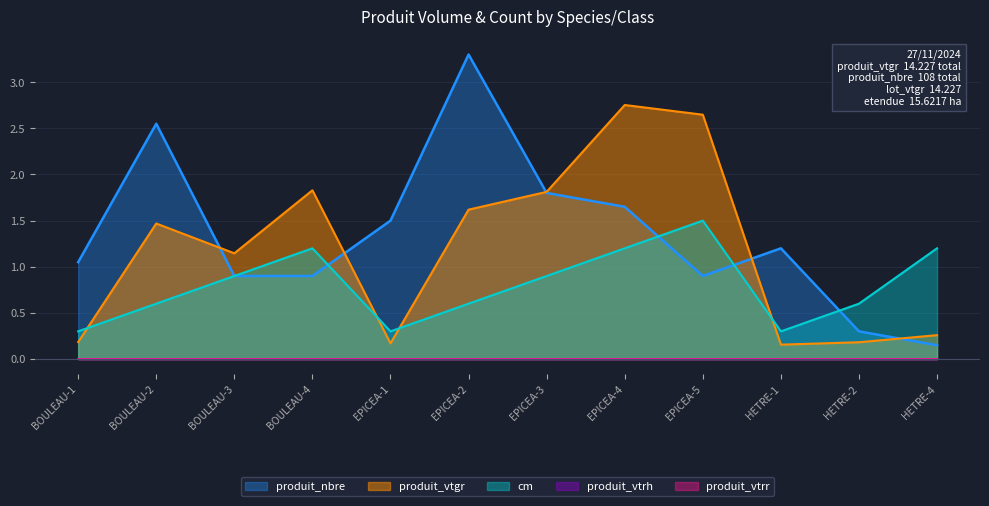

True or false: produit_vtgr and produit_nbre intersect in this chart.

True